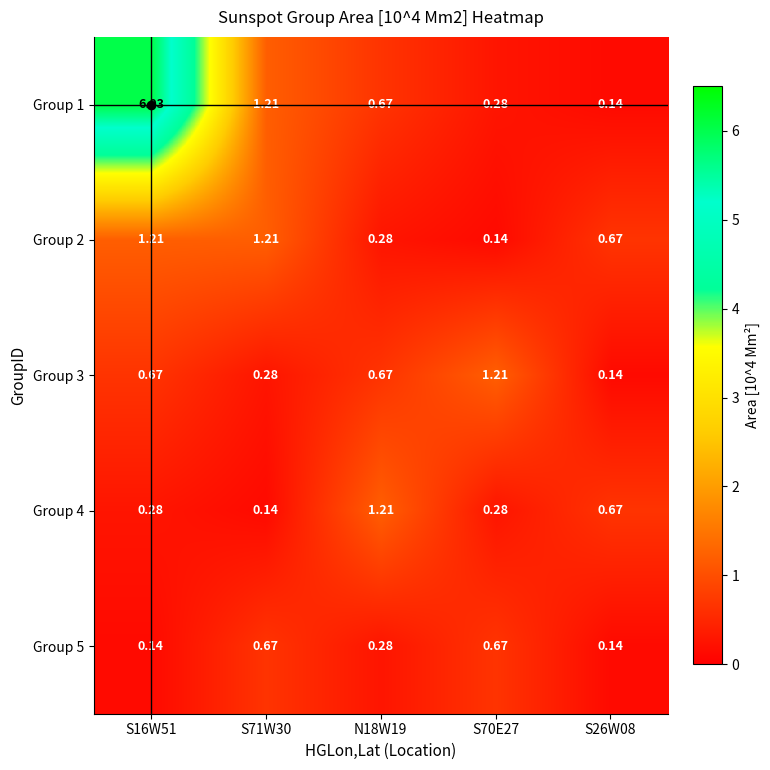

Is the value of Group 5 at S70E27 greater than the value of Group 1 at S71W30?

No